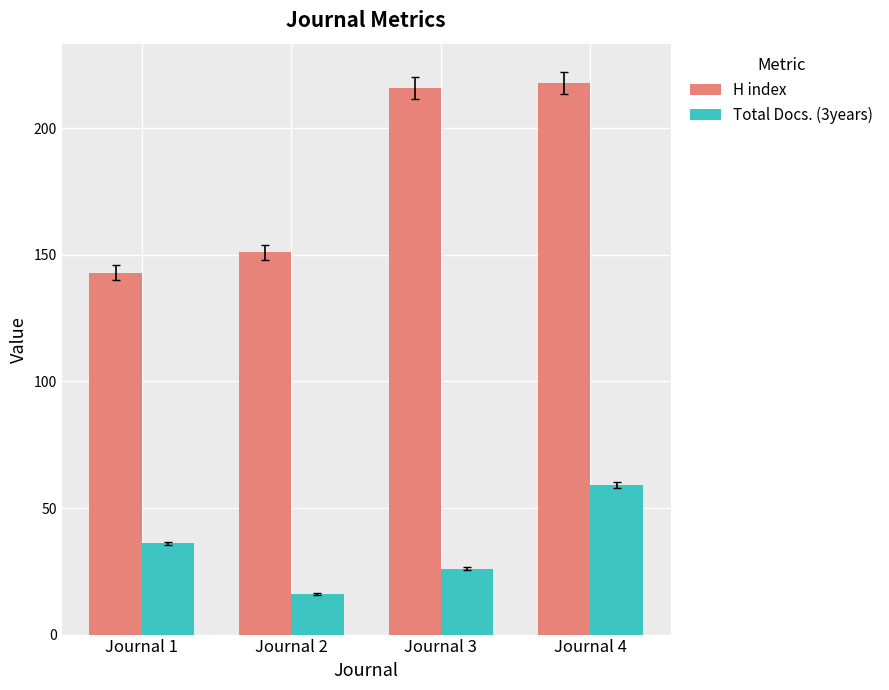

The Total Docs. (3years) series shows 36 at Journal 1. True or false?

True